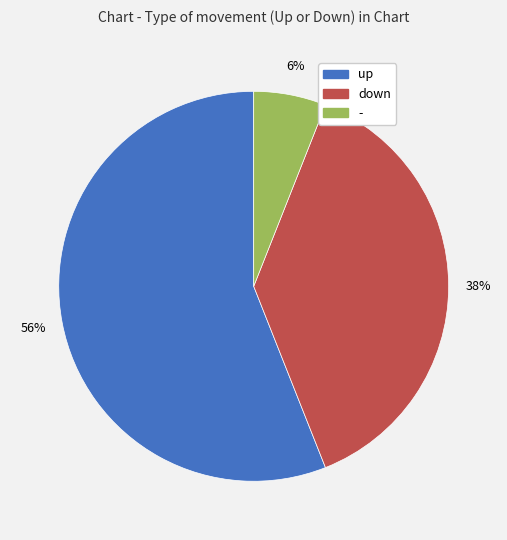

Does any single category account for the majority?

Yes